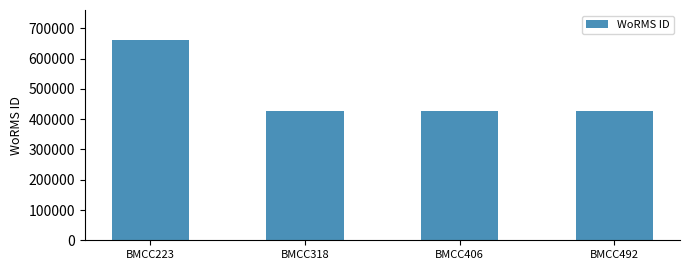

What is the sum of all values?

1947125